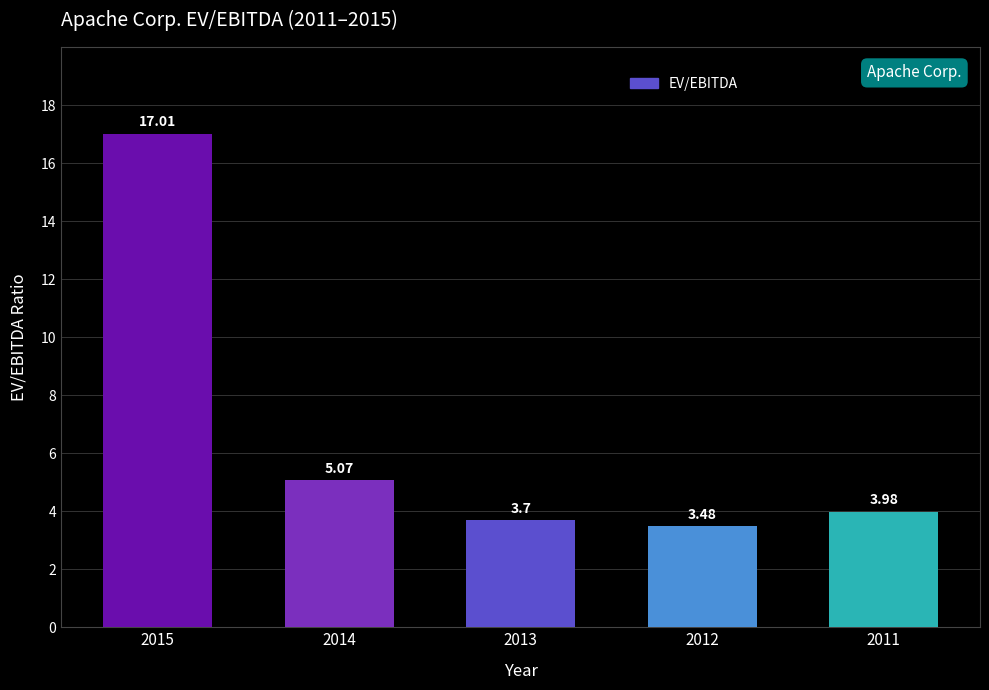

At which category does the chart reach its minimum across all series?

2012